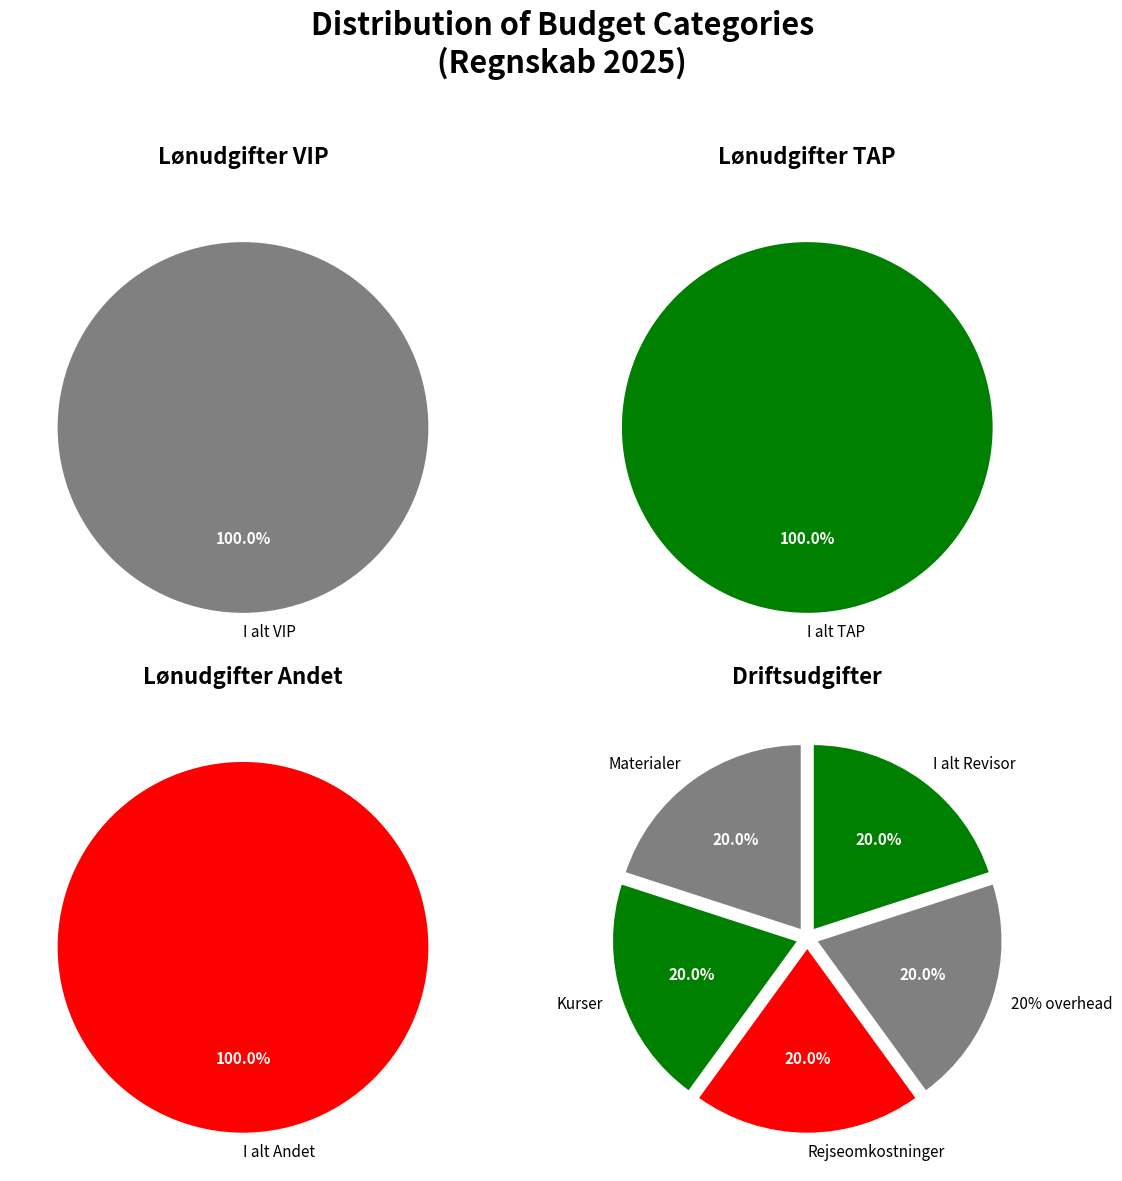

Between Rejseomkostninger and Revisor, which is larger?

Revisor